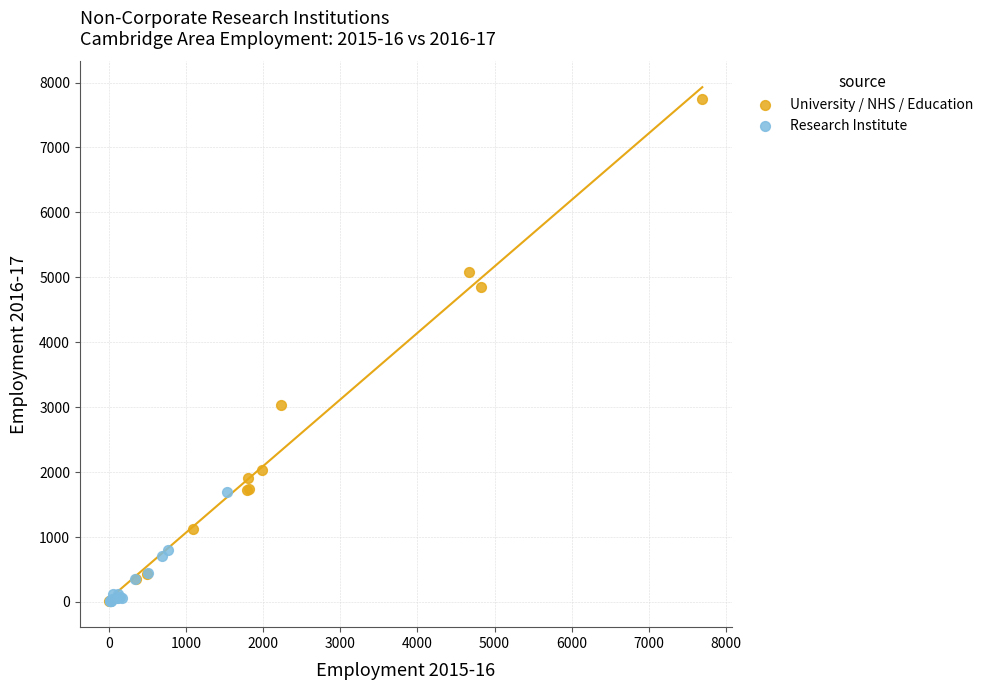

Which series has the largest Y range (max minus min)?

University / NHS / Education